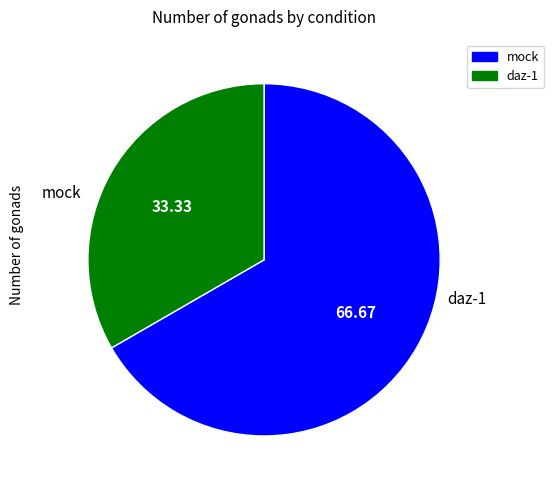

Which slice represents more than half of the pie?

mock